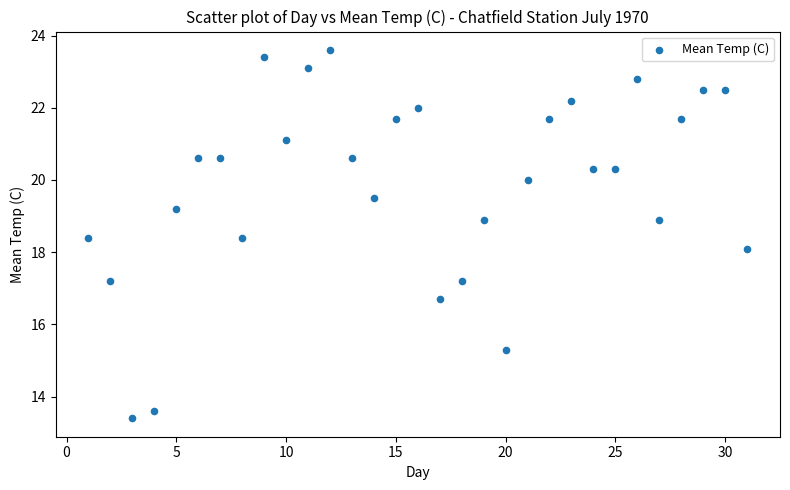

What is the range of Y values (max minus min)?

10.2